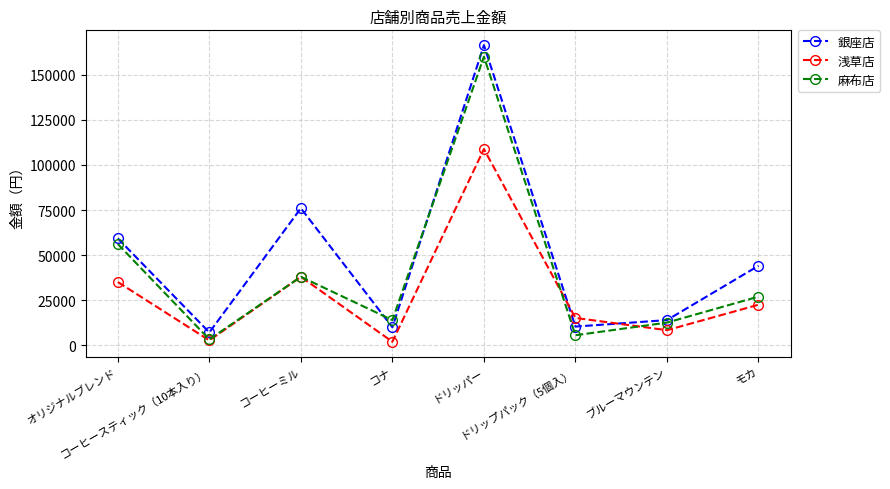

What is the difference between the highest and lowest values at コーヒースティック（10本入り）?

4400